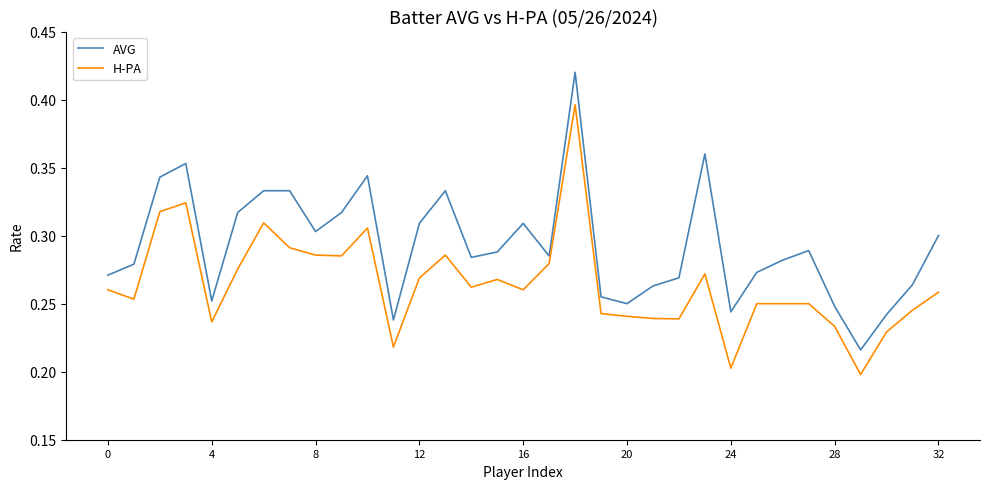

List the series in order of their peak value, highest first.

AVG, H-PA